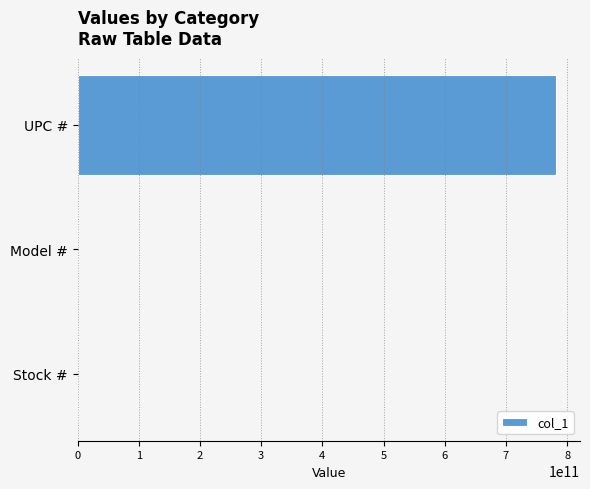

The value at UPC # is 1227996111007. True or false?

False